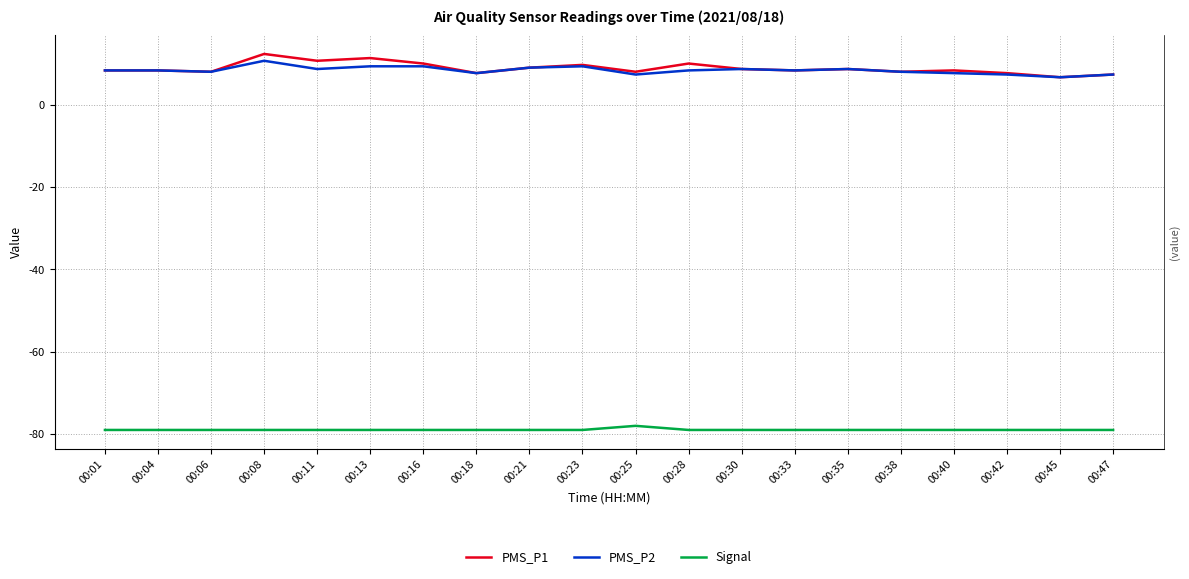

How many lines are shown in the chart?

3